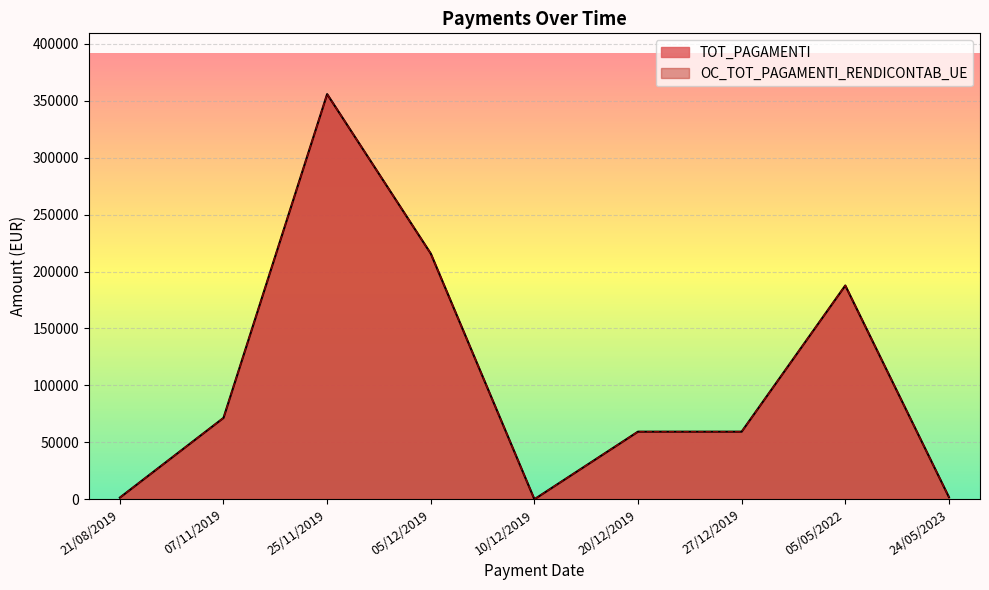

Which label corresponds to the largest value in the chart?

25/11/2019